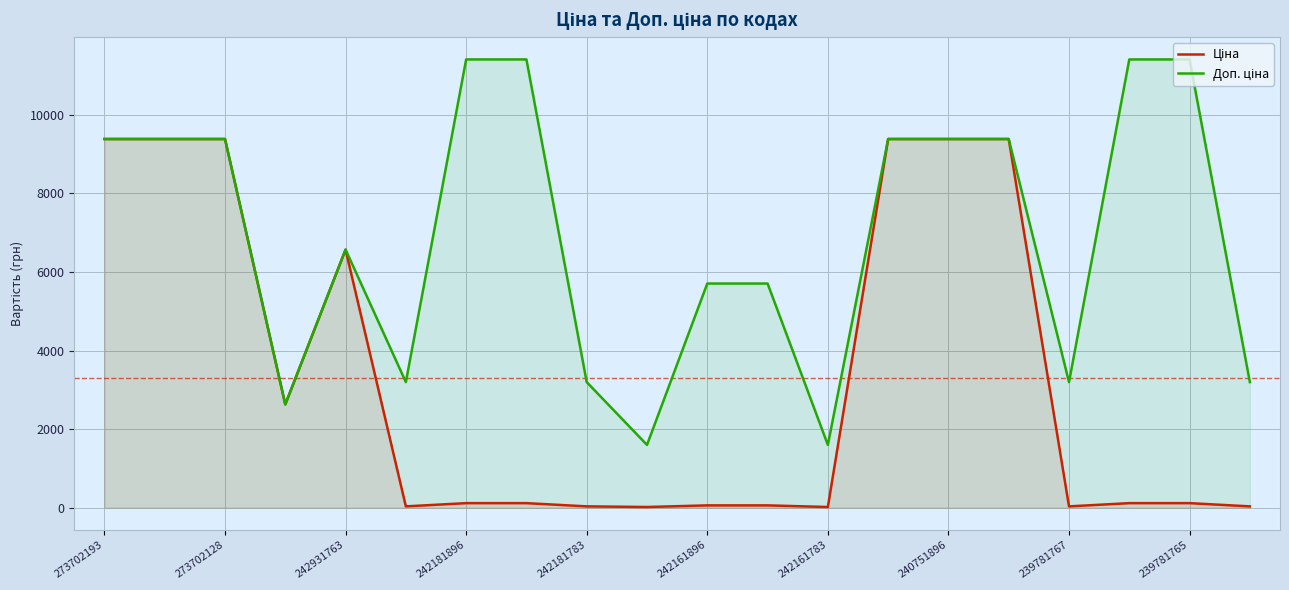

Which series has the largest total across all categories?

Доп. ціна